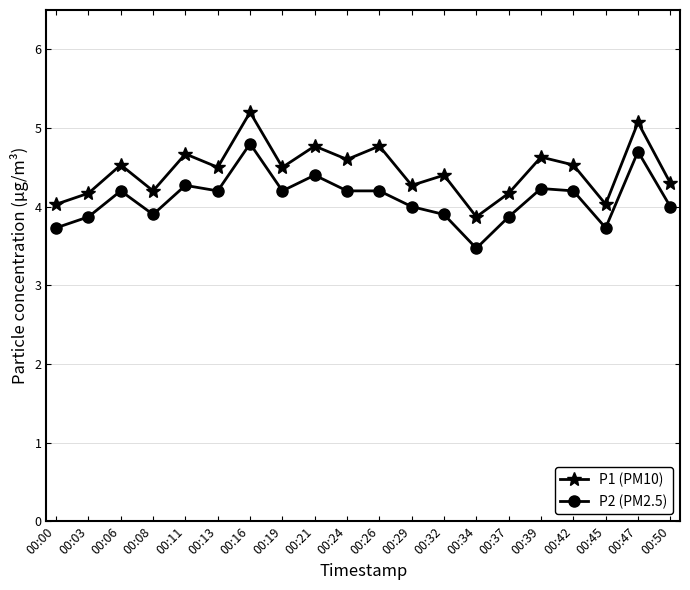

Where is the first local maximum for P2 (PM2.5)?

00:06